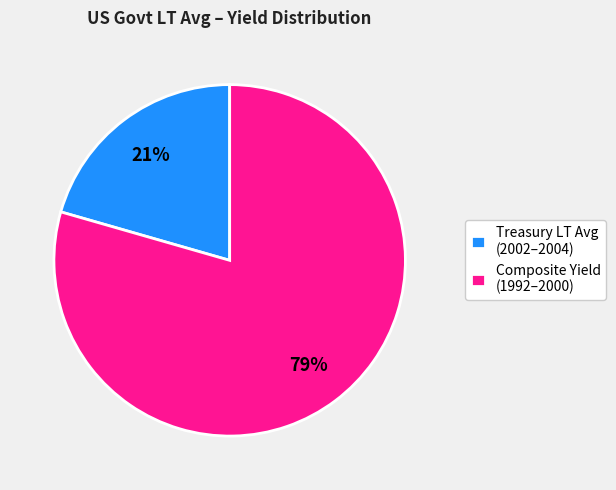

Combined, do Treasury LT Avg (2002–2004) and Composite Yield (1992–2000) account for over 50%?

Yes